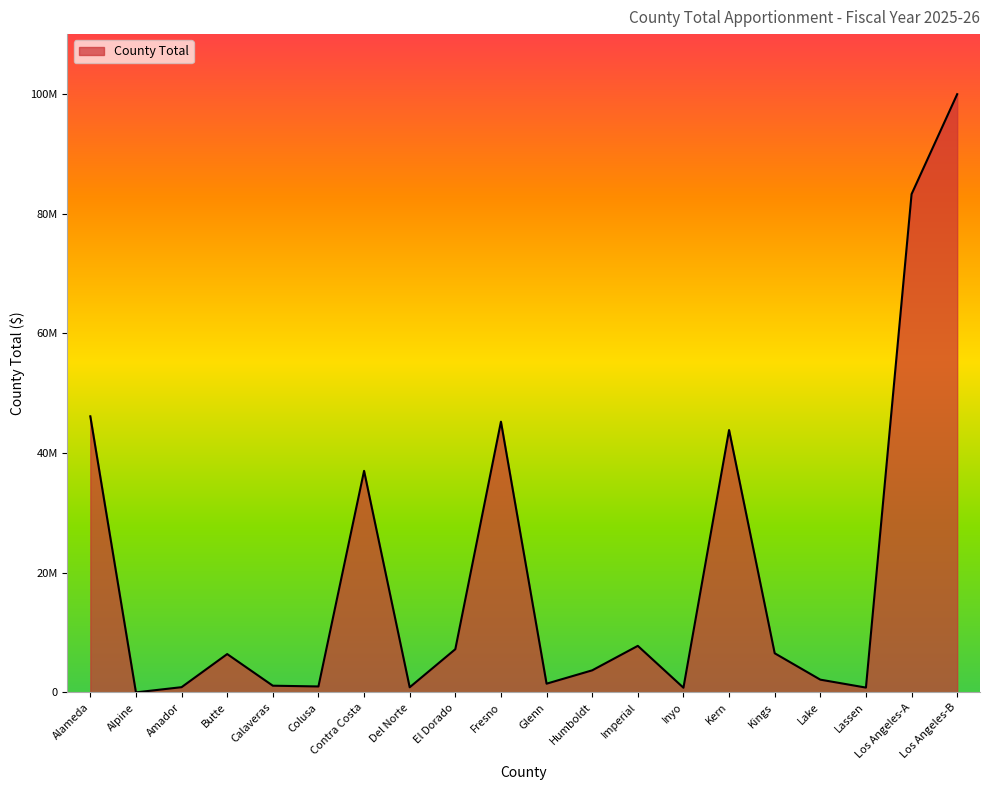

Which label corresponds to the largest value in the chart?

Los Angeles-B